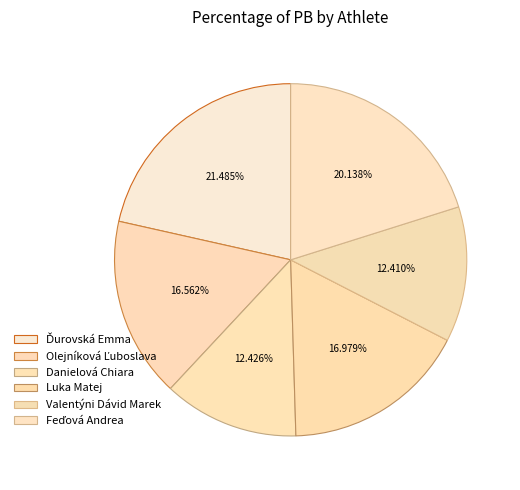

Is the sum of Olejníková Ľuboslava and Ďurovská Emma greater than half?

No